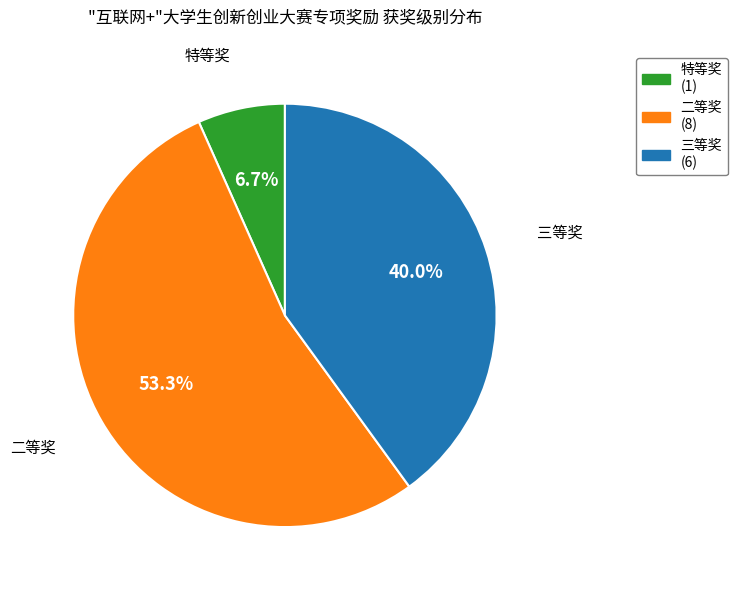

To the nearest percent, what percentage of the pie is 二等奖?

53%